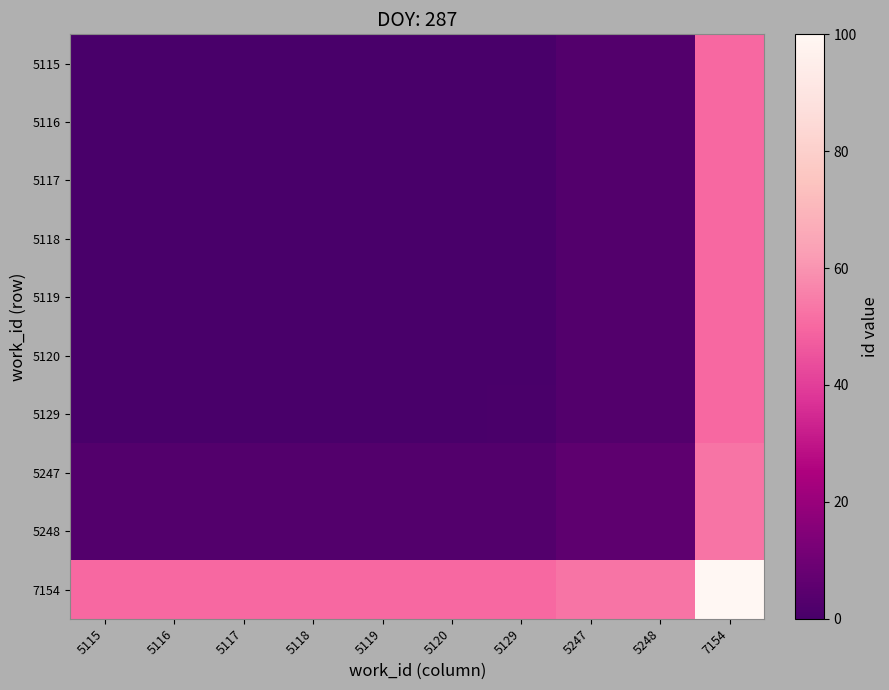

Which series changed the most between 5129 and 5247?

7154